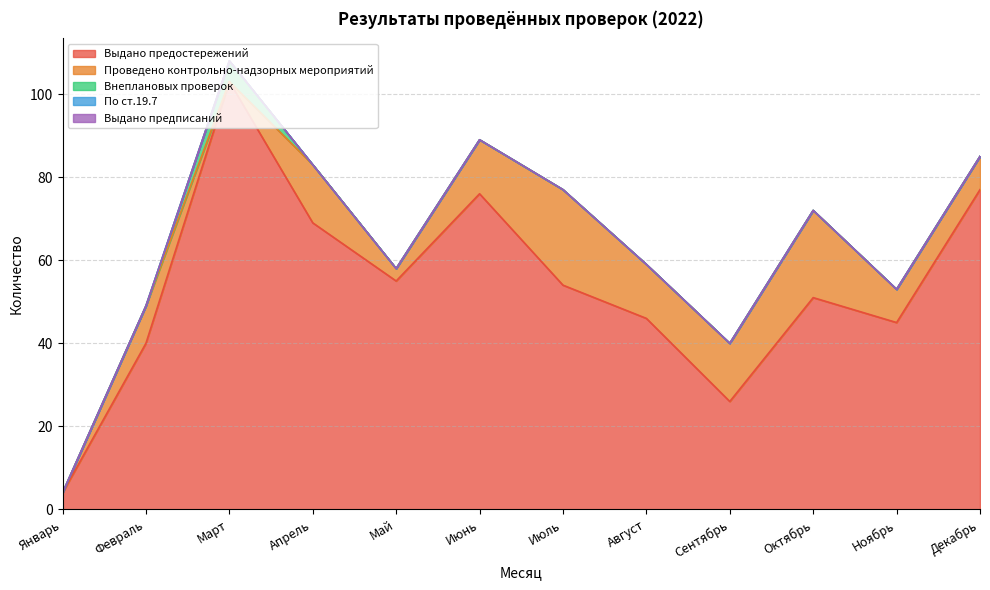

True or false: По ст.19.7 and Выдано предостережений cross at least once.

False